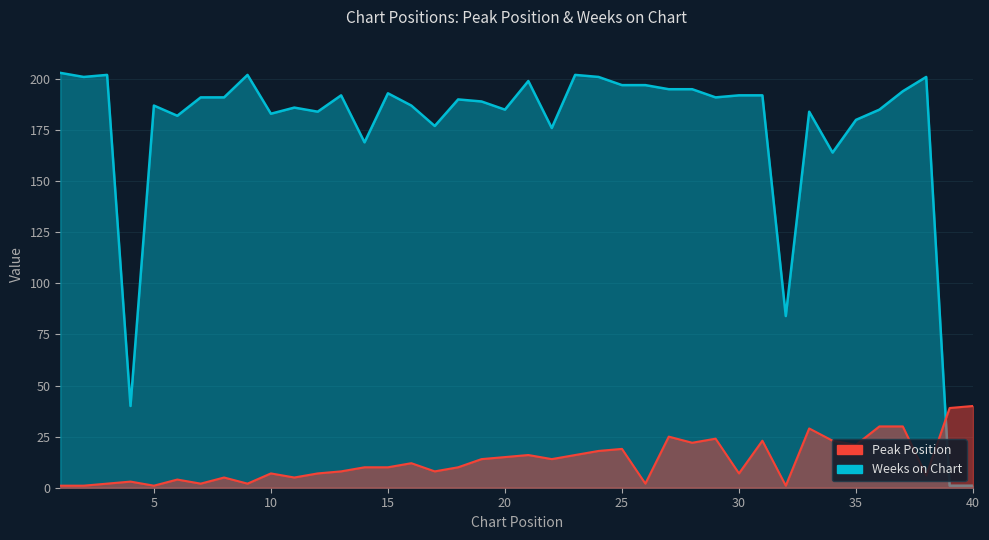

The Weeks on Chart series shows 45 at 32. True or false?

False